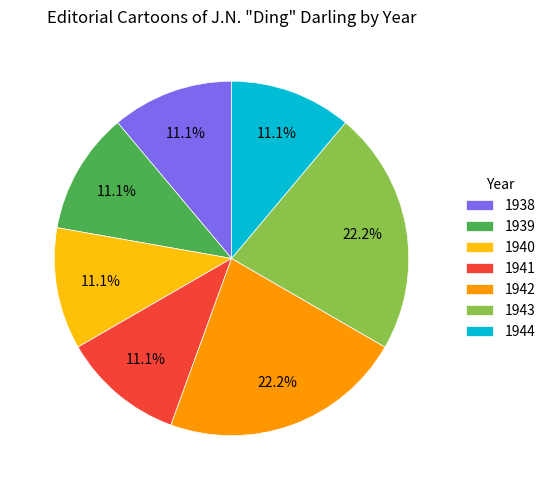

What is the ratio of the value at 1942 to the value at 1943?

1.0